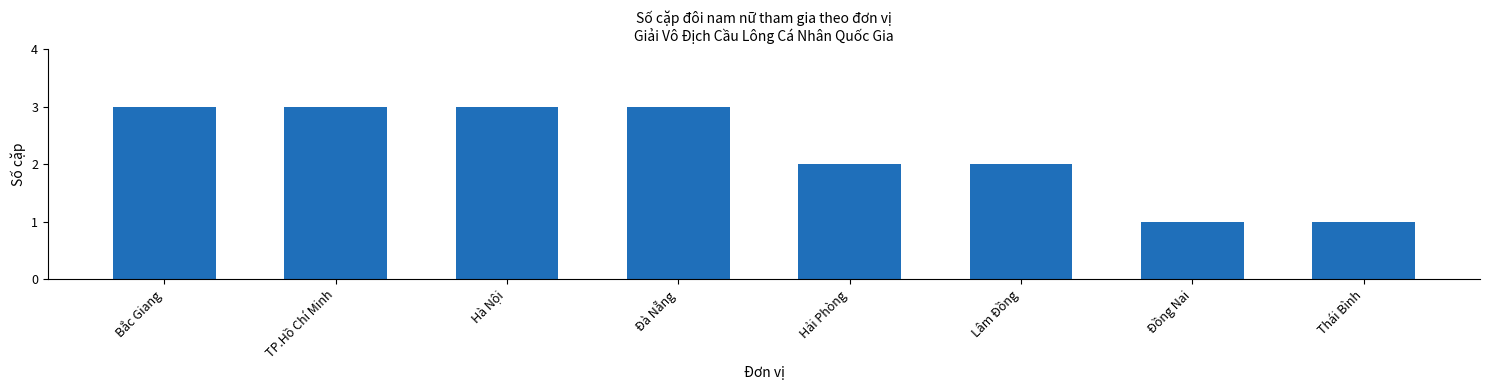

How many categories are shown in the chart?

8